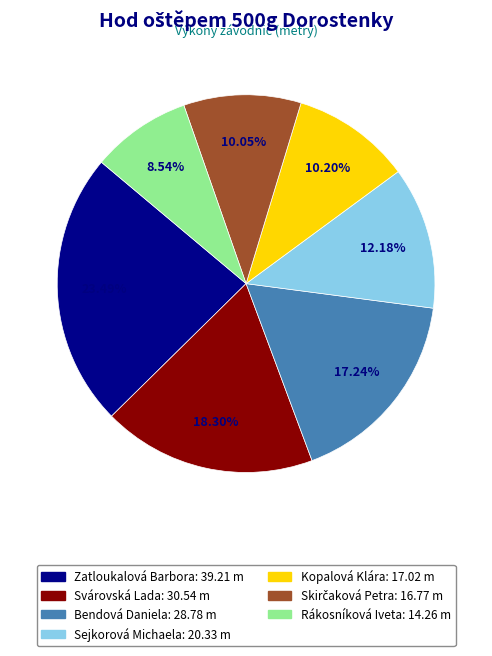

Between Svárovská Lada and Zatloukalová Barbora, which is larger?

Zatloukalová Barbora